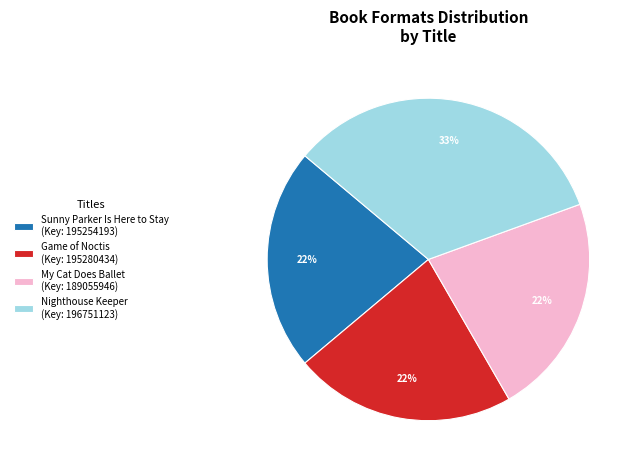

How many slices are in this pie chart?

4